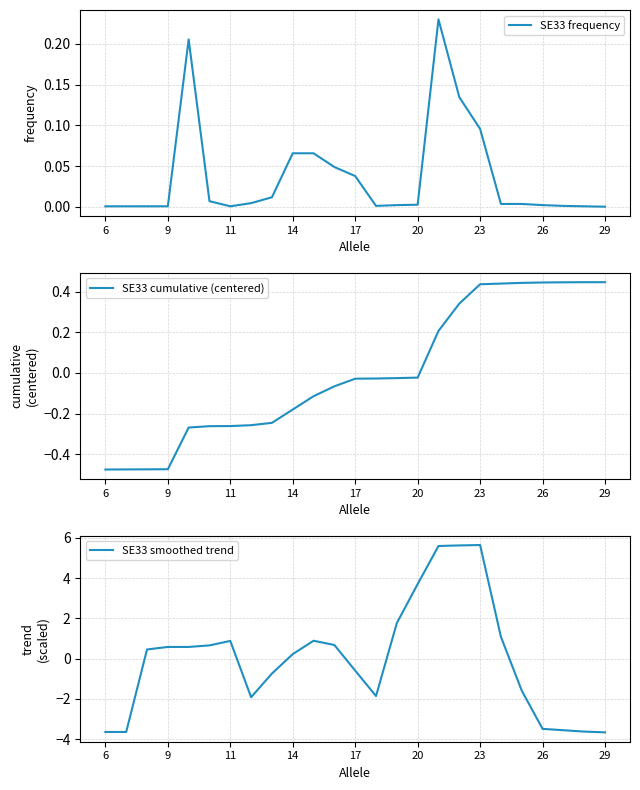

True or false: SE33 cumulative (centered) has a value of 0.2 at 26.

False